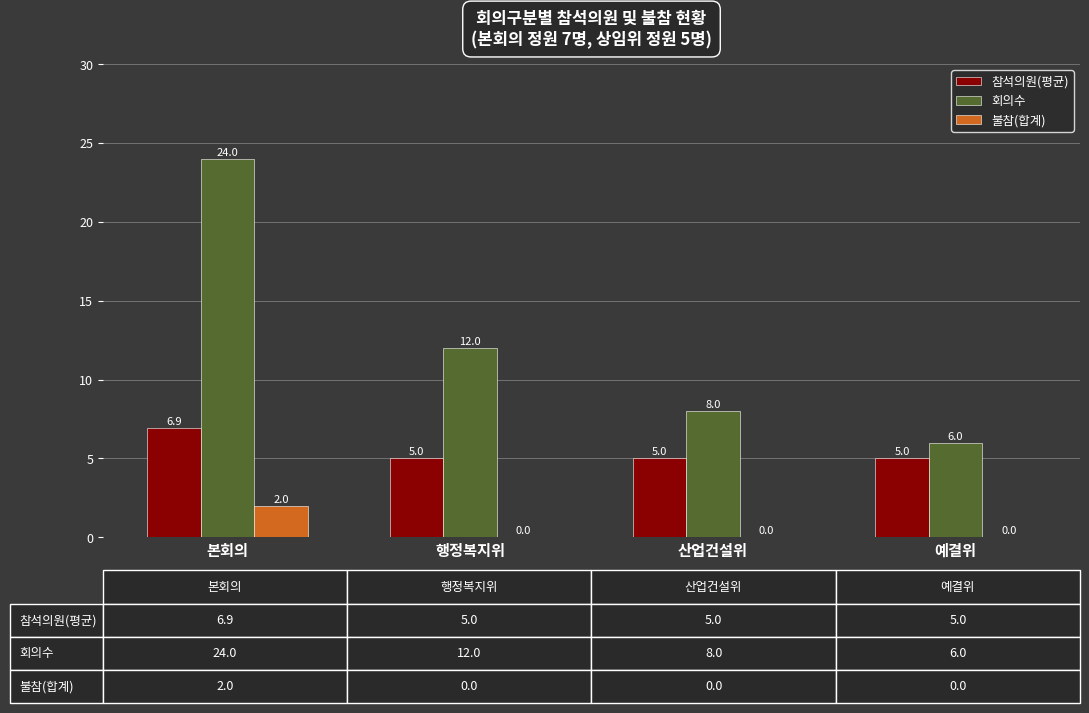

What is the maximum value for 회의수?

24.0